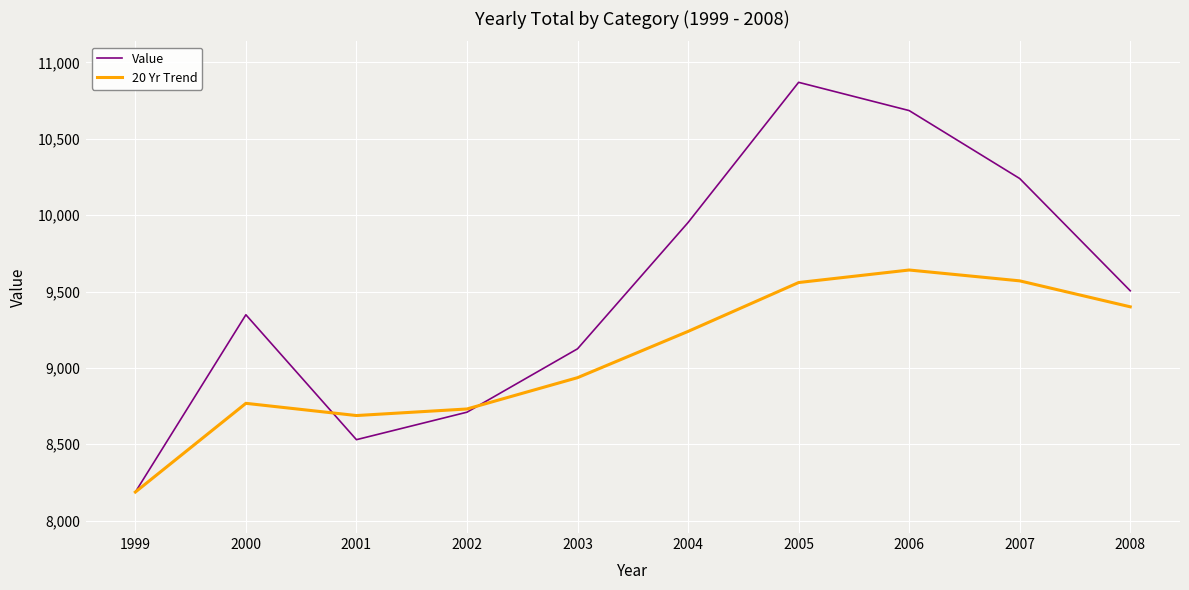

Which series has the largest total across all categories?

Value